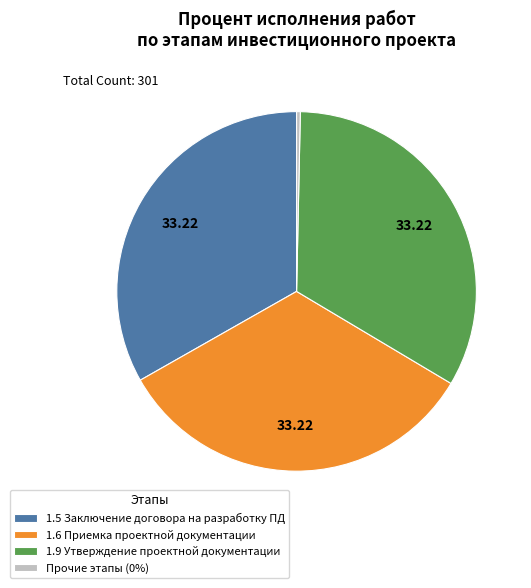

How many slices are in this pie chart?

4